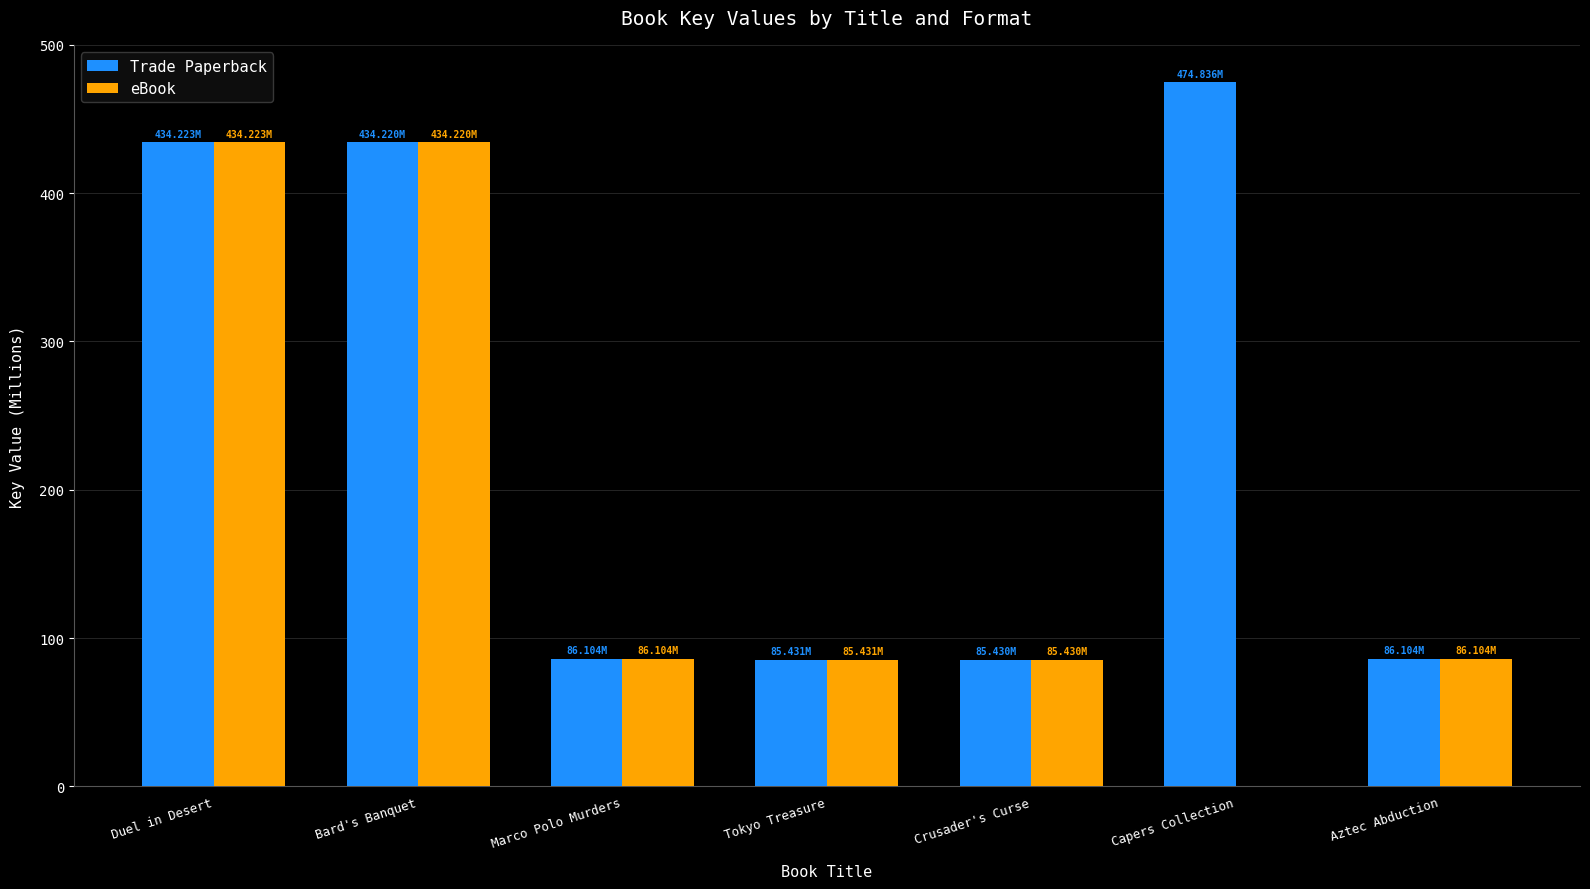

Does the chart contain stacked bars?

No